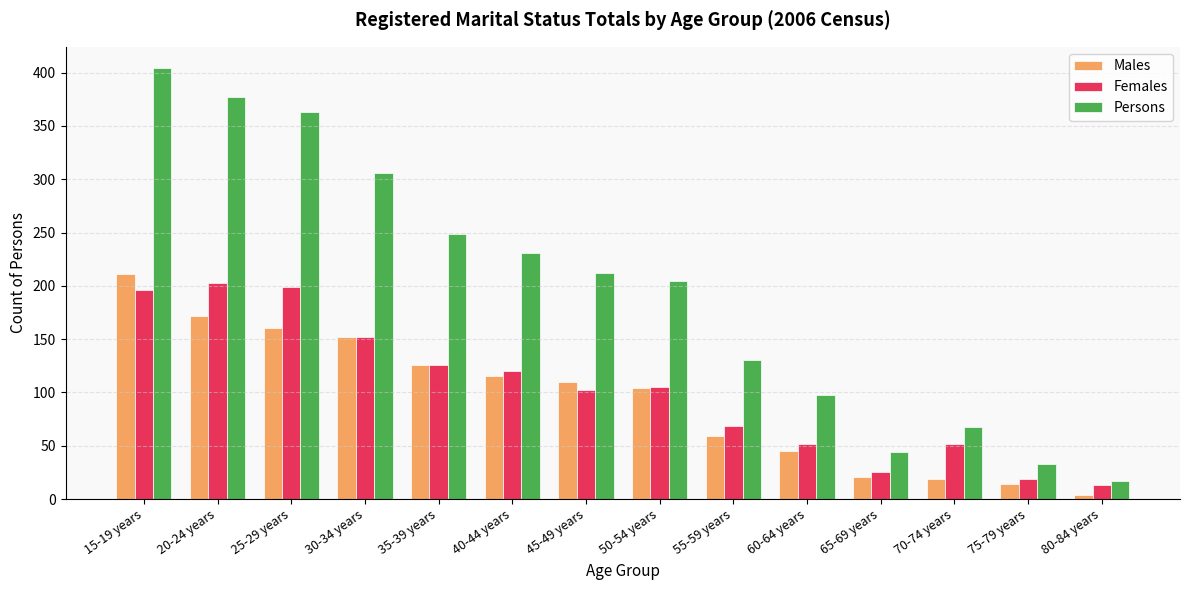

What is the greatest value displayed?

404